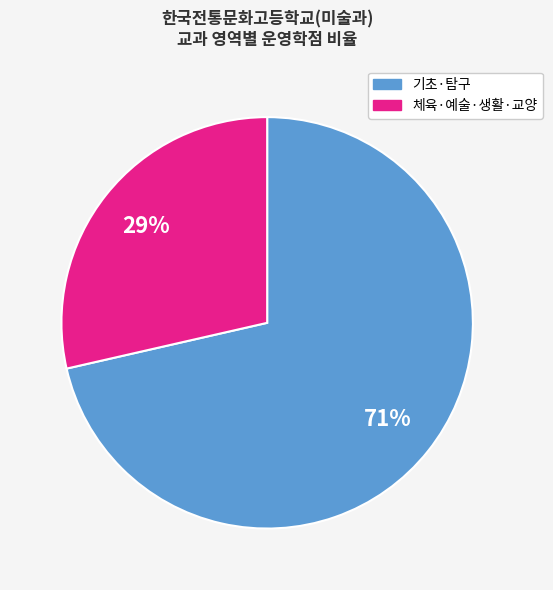

Is there a majority slice in this chart?

Yes